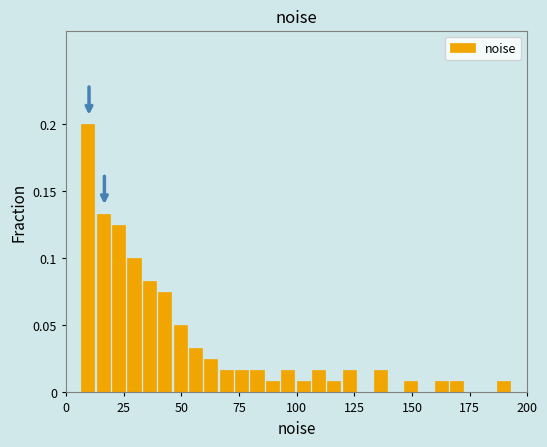

Around what value on the x-axis is the tallest bar? Give the approximate position of its centre, as read against the axis.

10